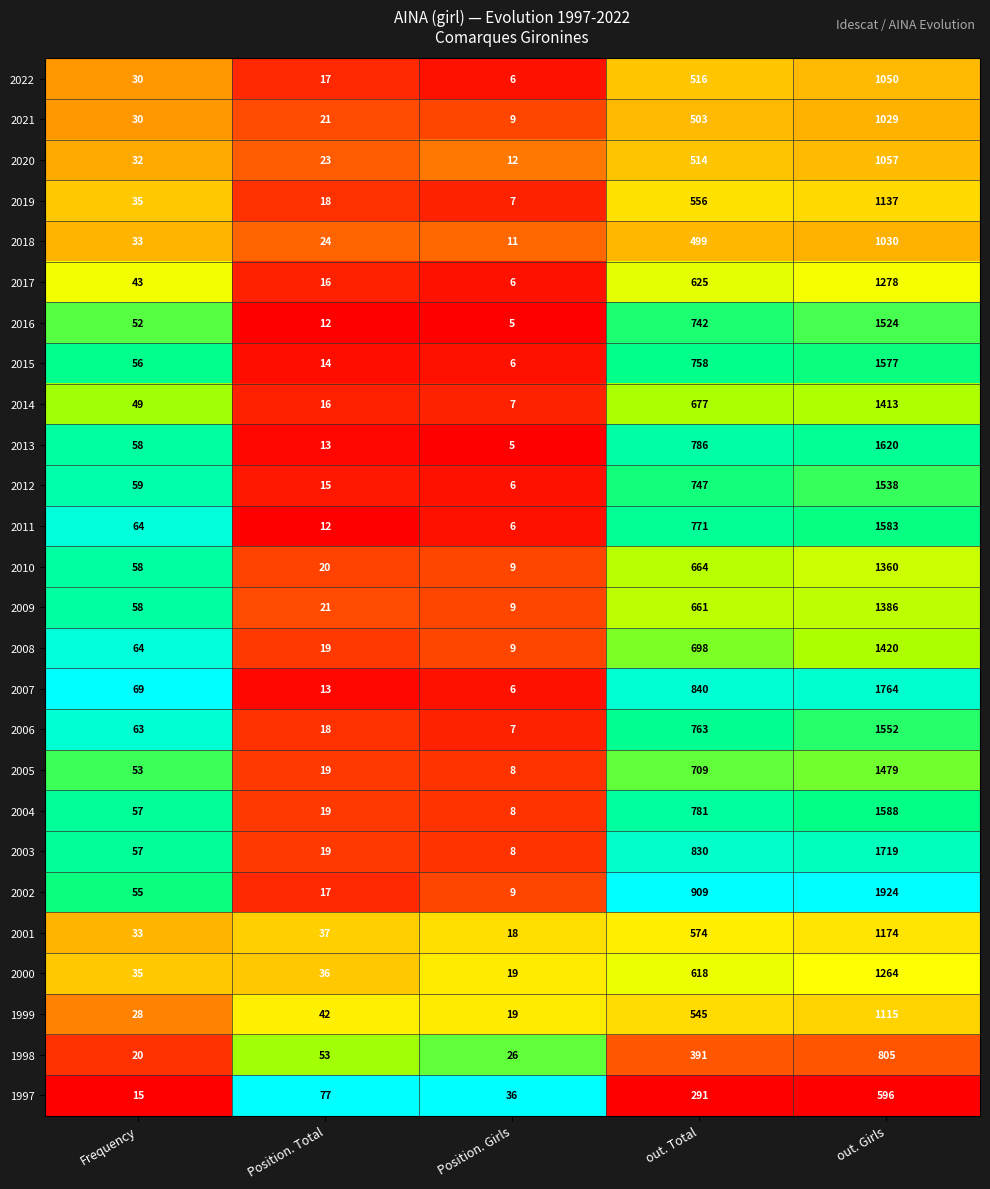

What is the difference between the maximum and minimum values in the 2021 series?

1020